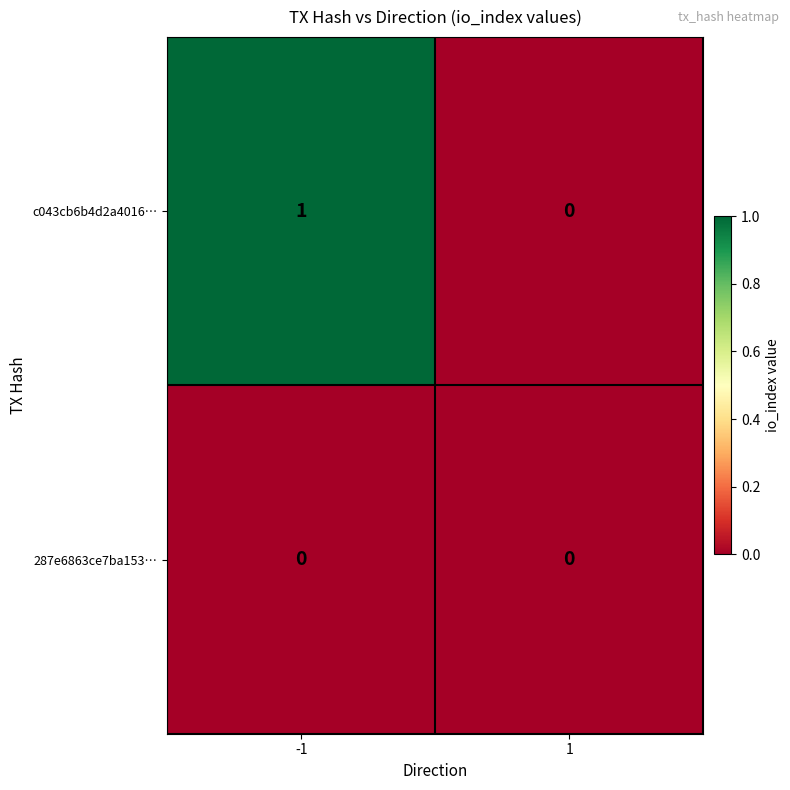

Which series has the largest total across all categories?

c043cb6b4d2a4016…